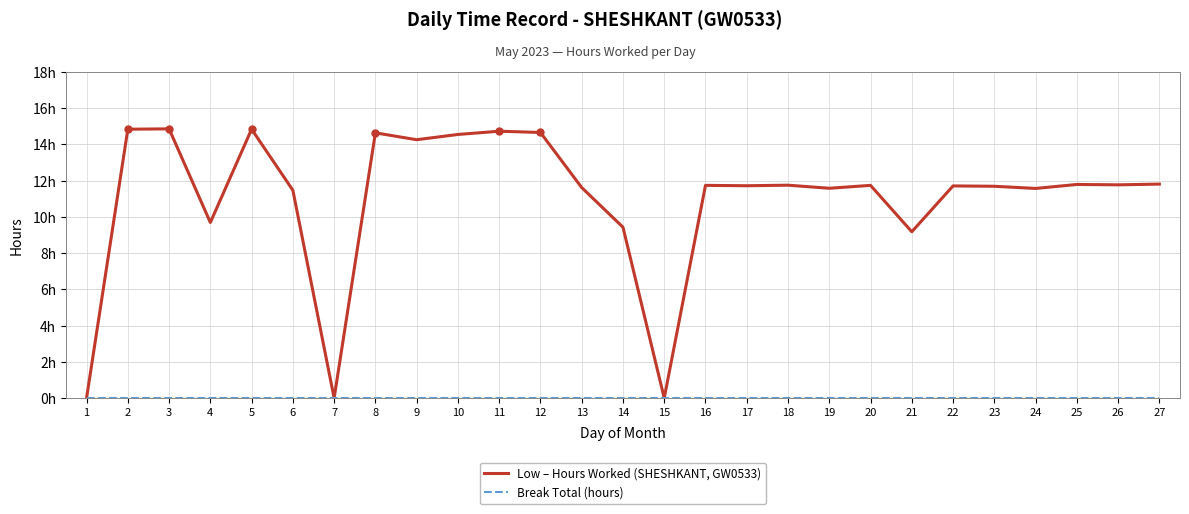

Which series has the largest range (max minus min)?

Low – Hours Worked (SHESHKANT, GW0533)